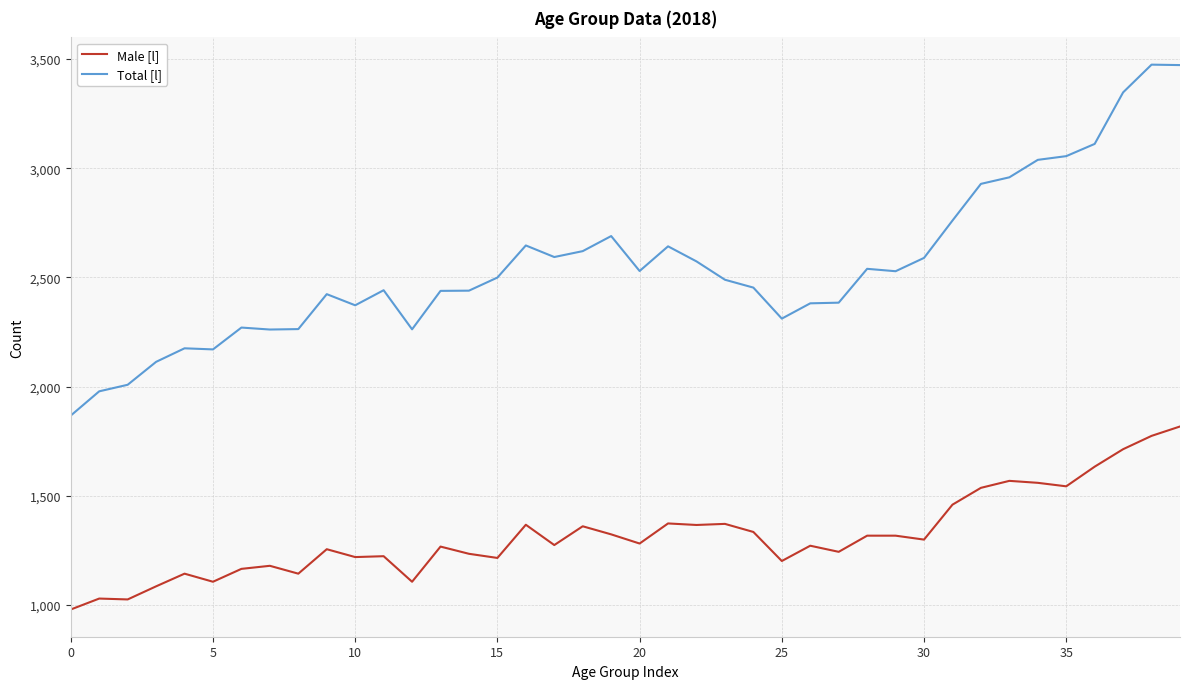

Which series has the largest total across all categories?

Total [l]